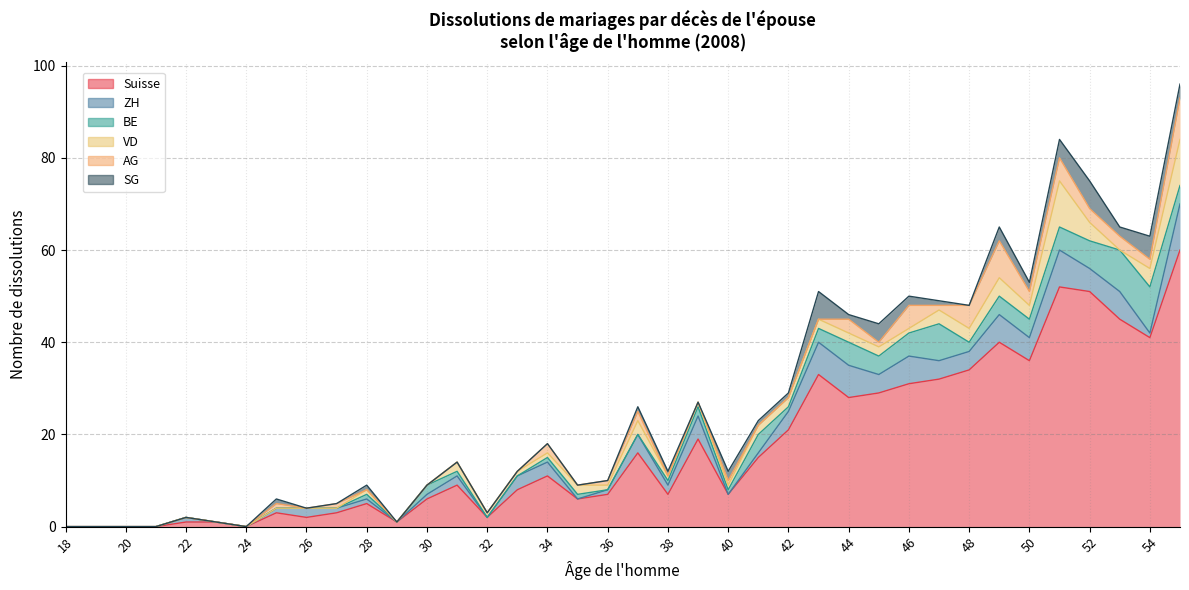

Between 46 and 47, which series saw the biggest shift?

AG